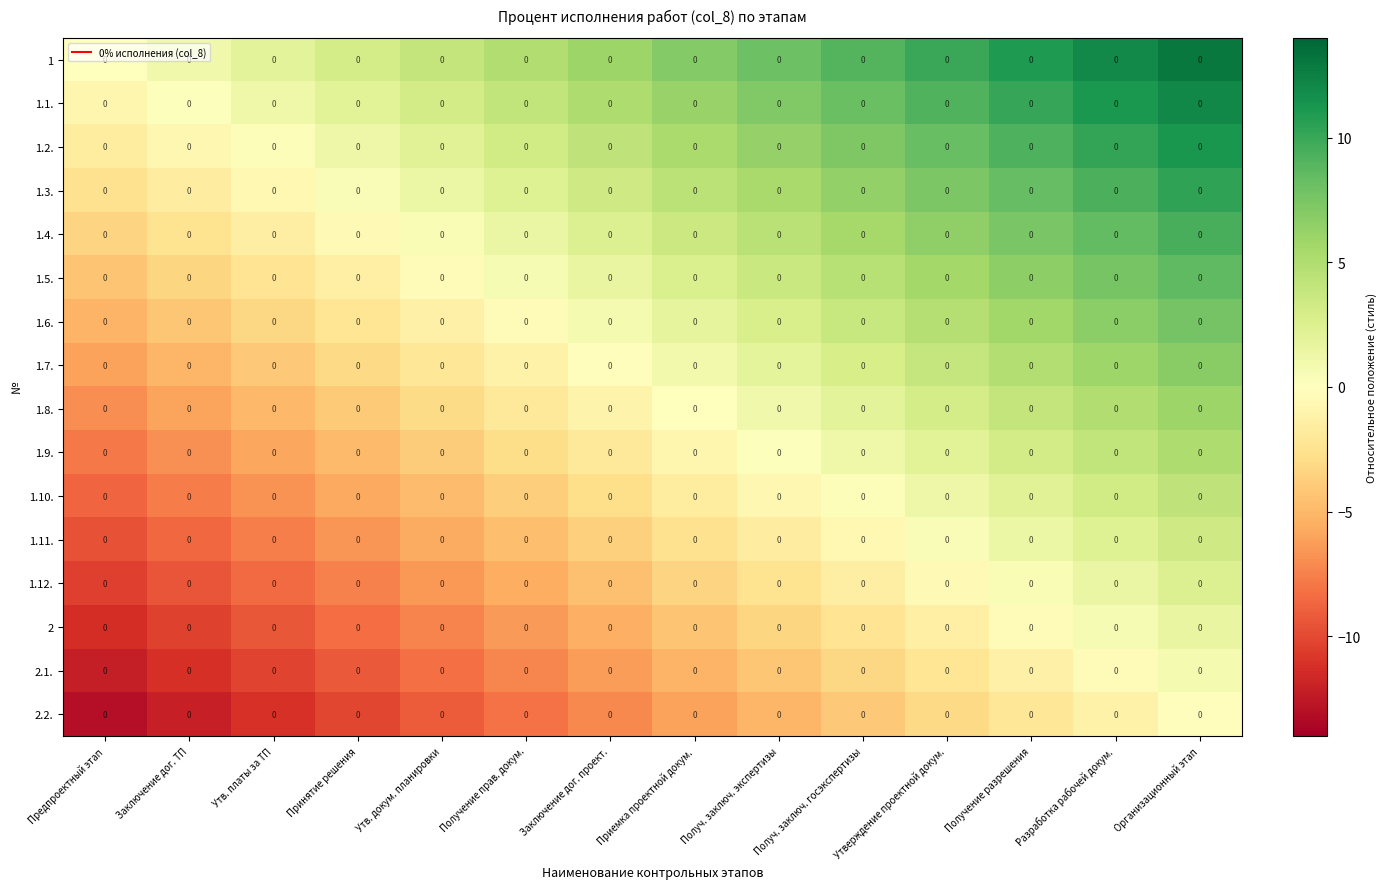

Which label corresponds to the smallest value in the chart?

Предпроектный этап